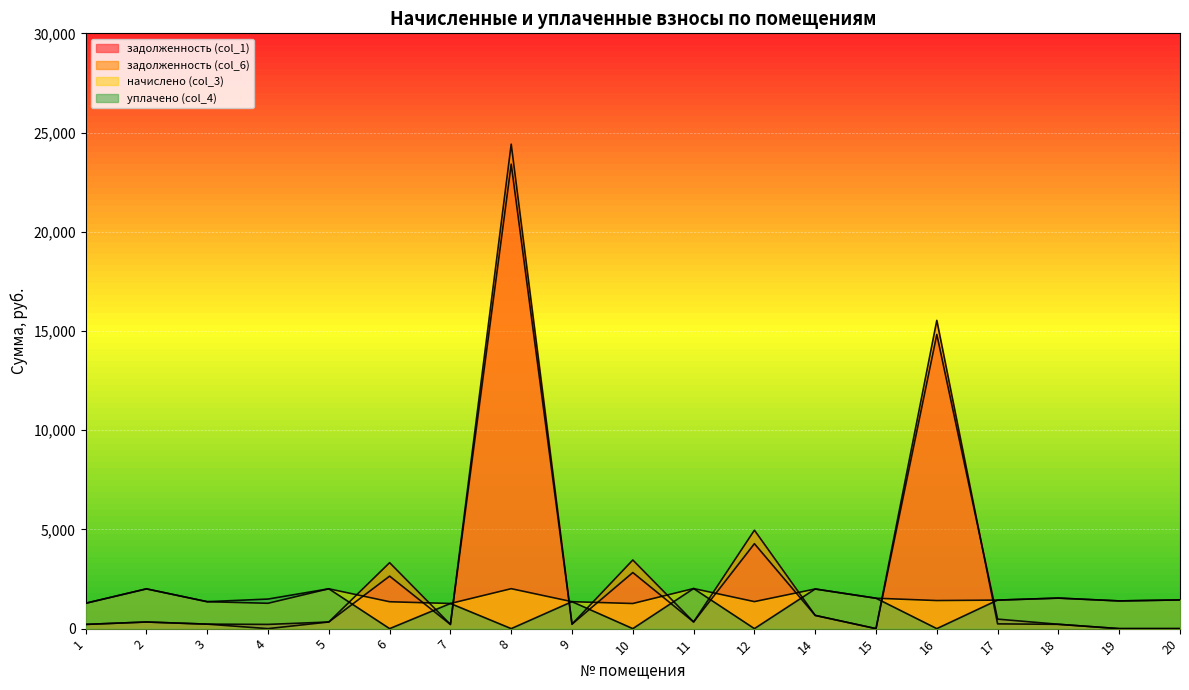

List the series in order of their peak value, highest first.

задолженность (col_6), задолженность (col_1), начислено (col_3), уплачено (col_4)